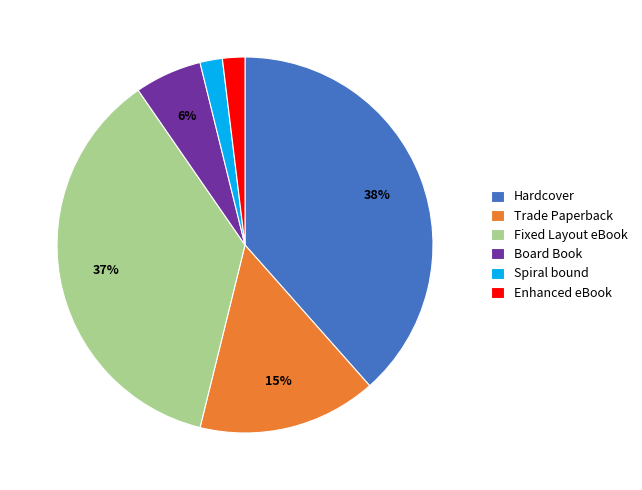

To the nearest percent, what percentage of the pie is Enhanced eBook?

2%